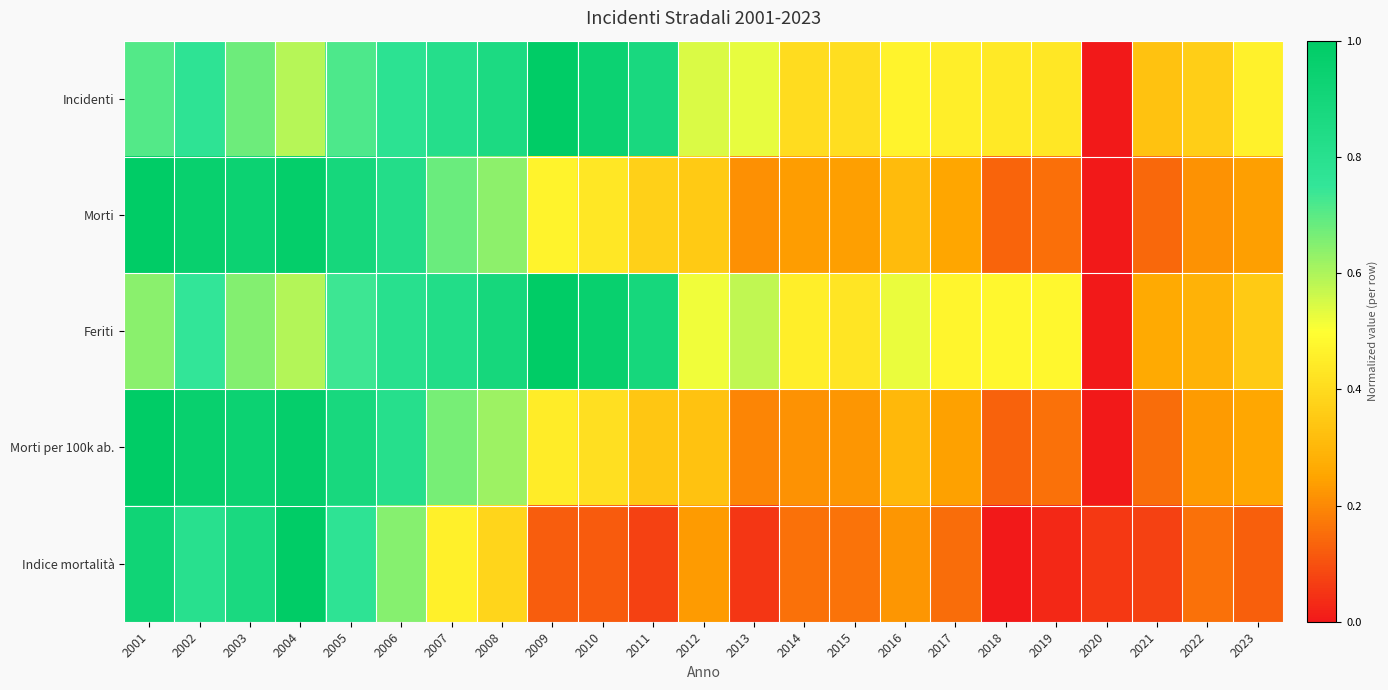

At which category does the chart reach its minimum across all series?

2020